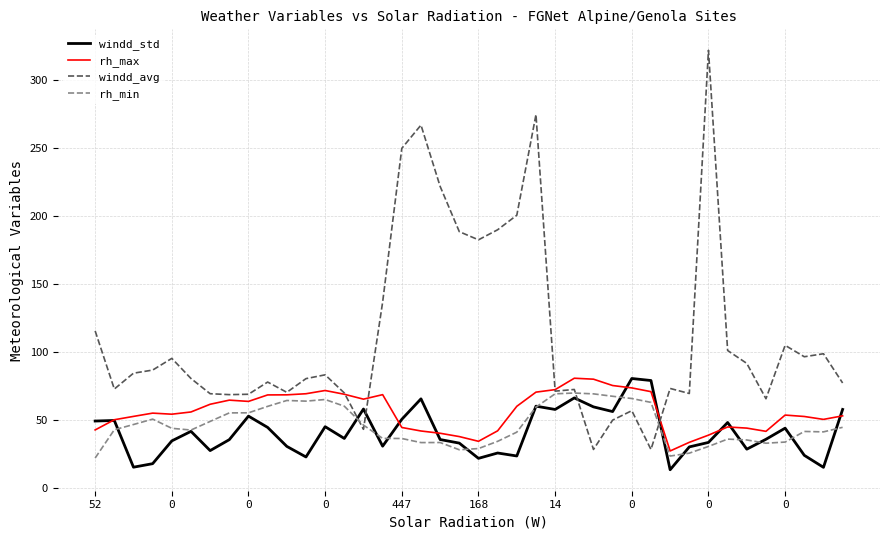

True or false: rh_min and rh_max cross at least once.

False